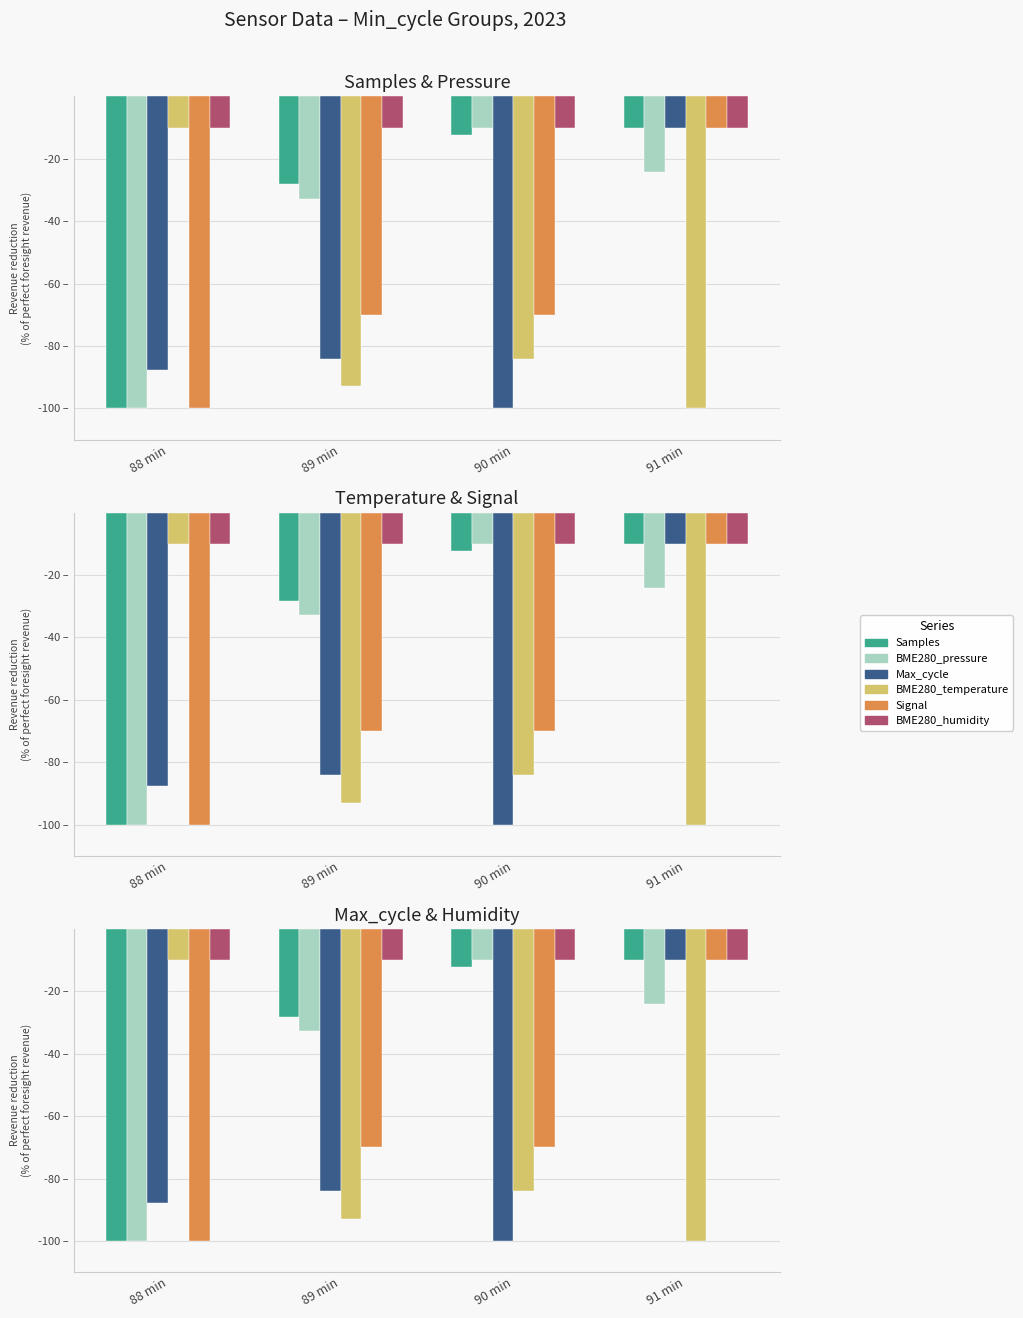

How many bars are there in total?

24